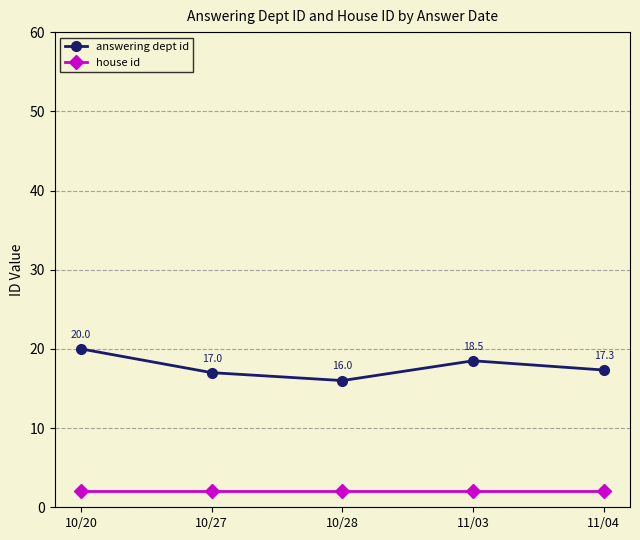

Rank the categories by answering dept id value from highest to lowest.

10/20, 11/03, 11/04, 10/27, 10/28